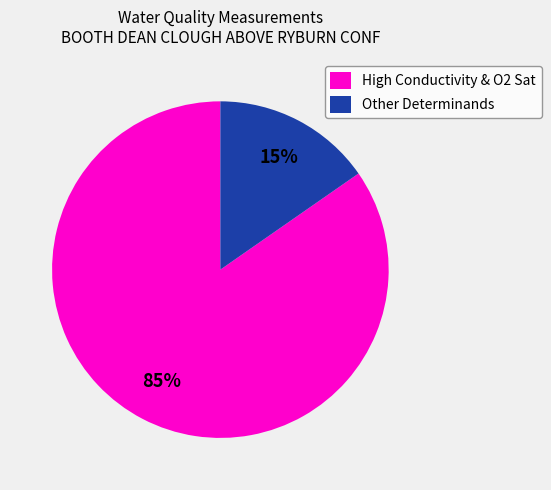

How many slices are in this pie chart?

2